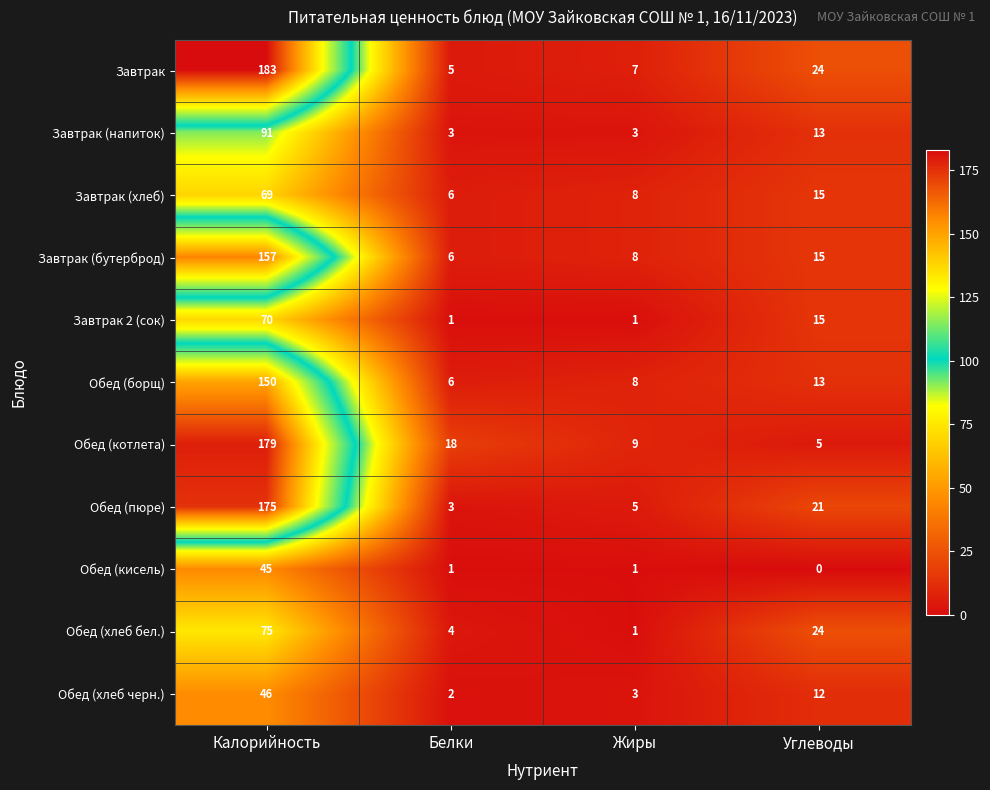

Where does the Обед (борщ) series first go above 13?

Калорийность